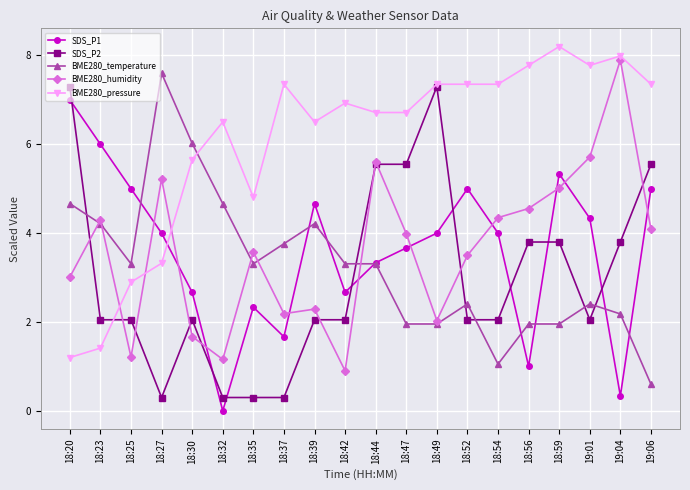

How many times do BME280_pressure and SDS_P1 cross each other?

1